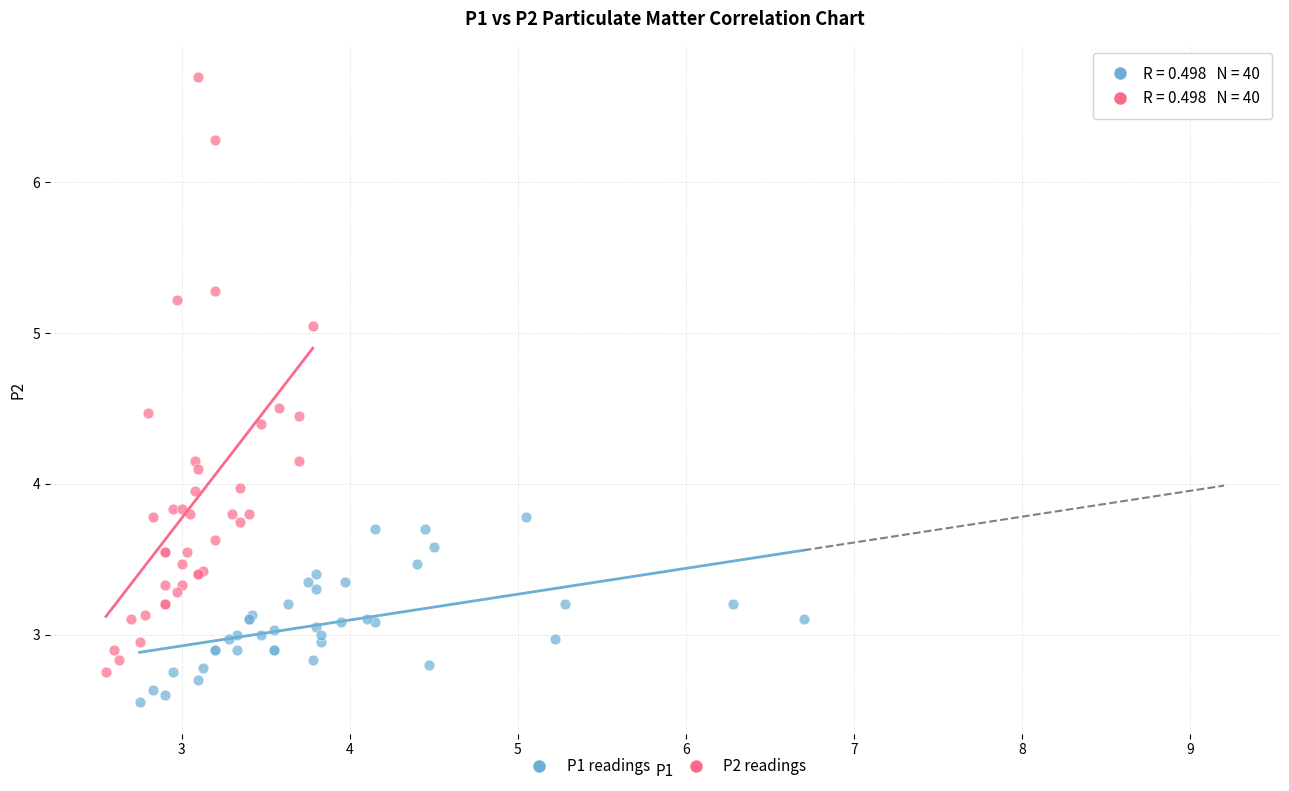

Which series has the largest Y range (max minus min)?

P2 readings